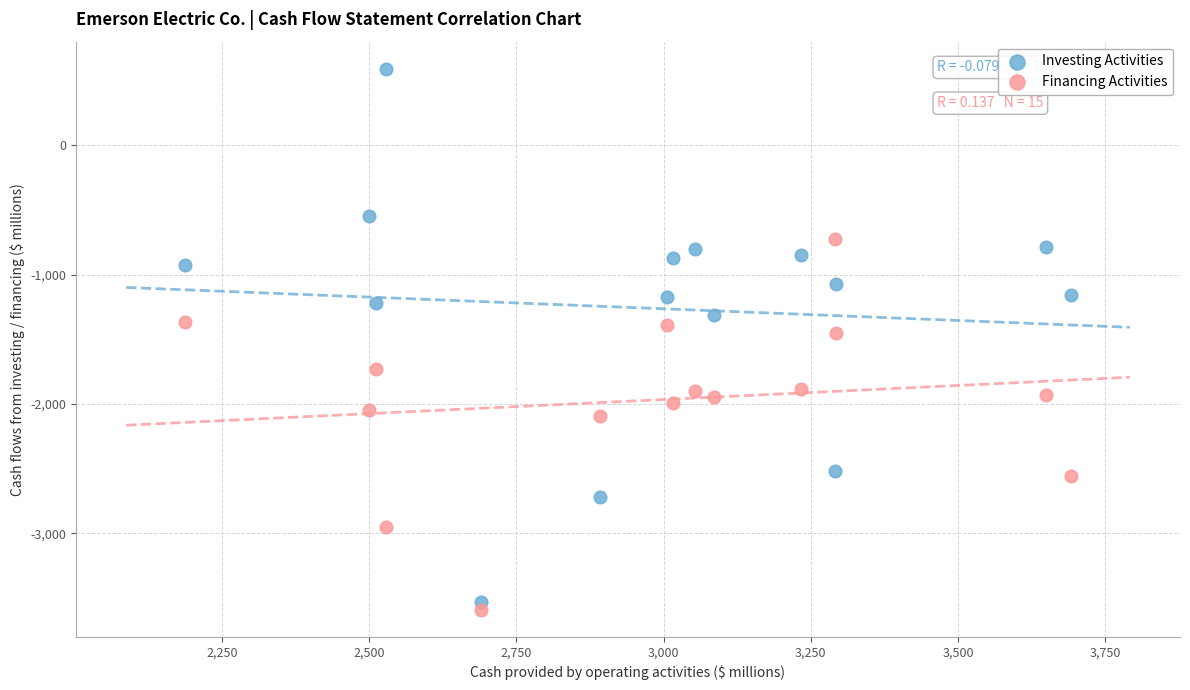

Which series contains the lowest Y value?

Financing Activities